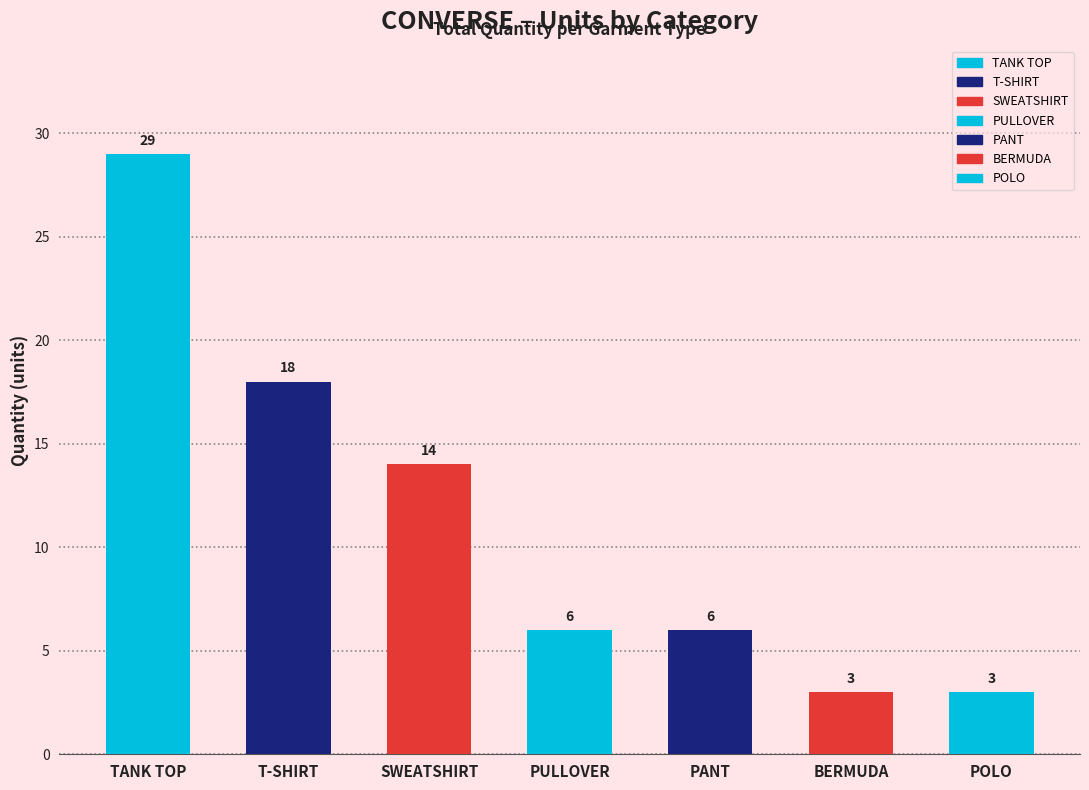

What is the difference between the maximum and minimum values?

26